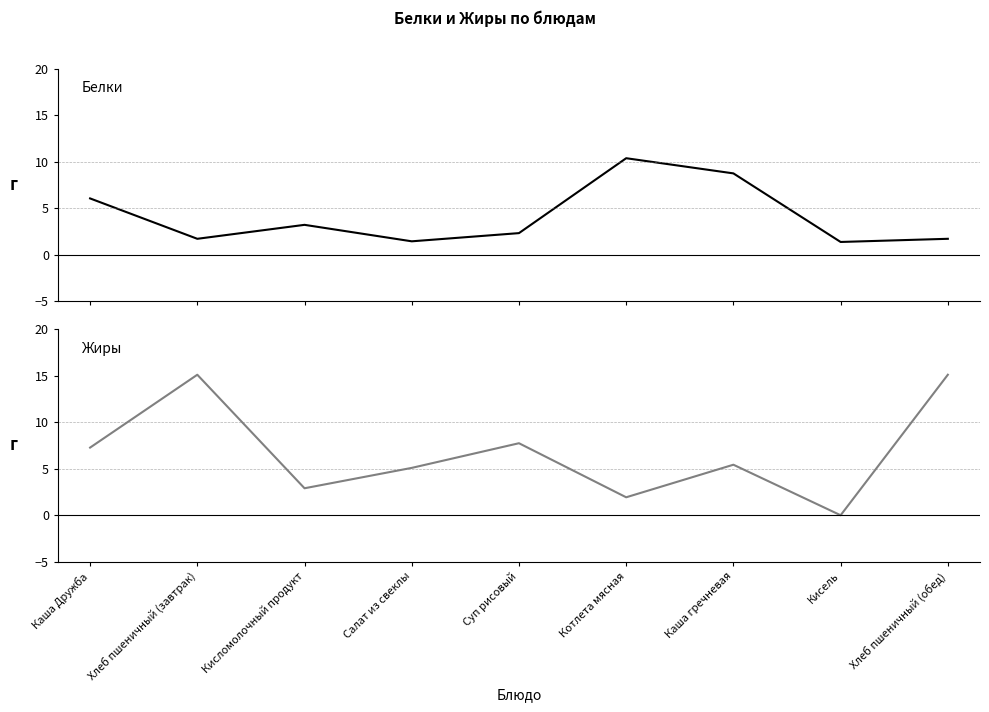

Which category has the highest value in the Жиры series?

Хлеб пшеничный (завтрак)